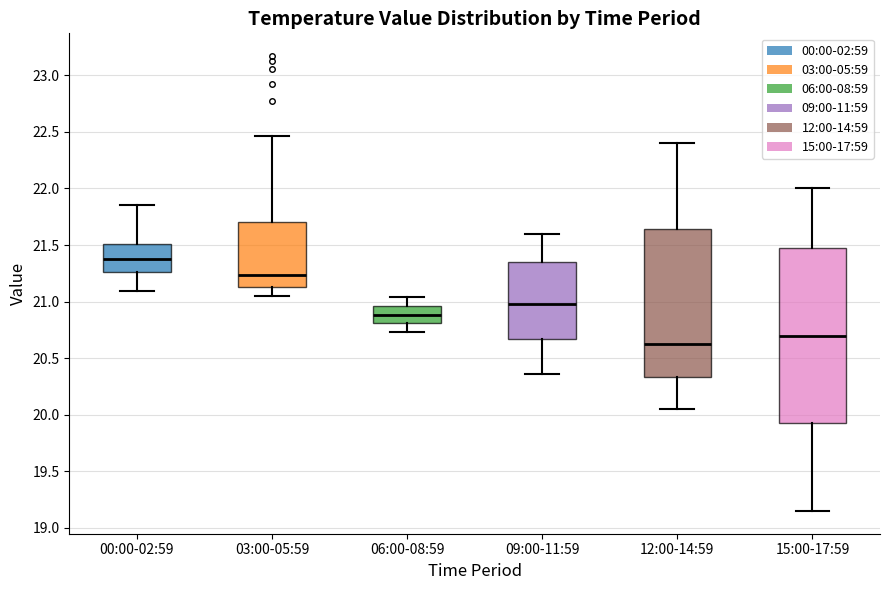

Where is the upper edge of the box for 15:00-17:59 on the y-axis? The values are not printed on the chart, so give them approximately, as read against the axis.

21.50